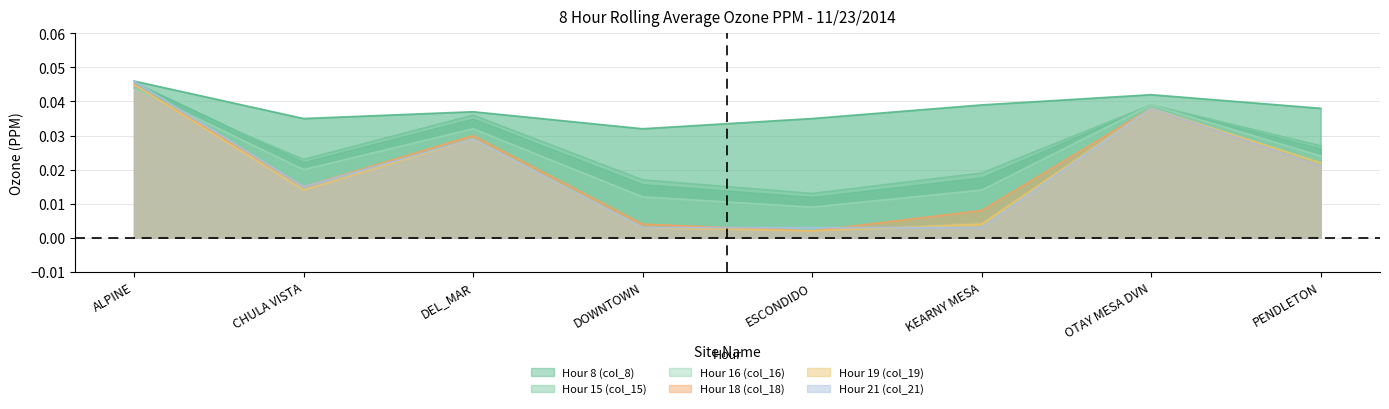

Which has a higher value, ALPINE or ESCONDIDO?

ALPINE